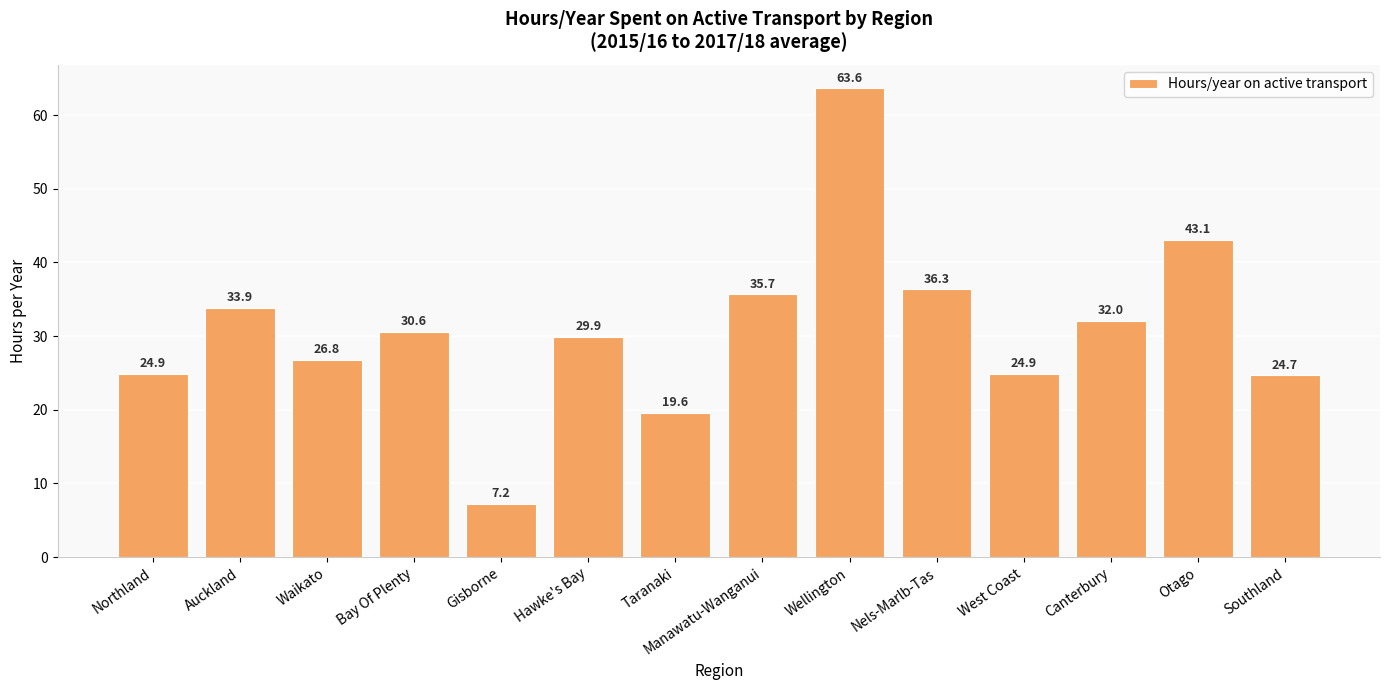

What is the smallest value displayed?

7.2